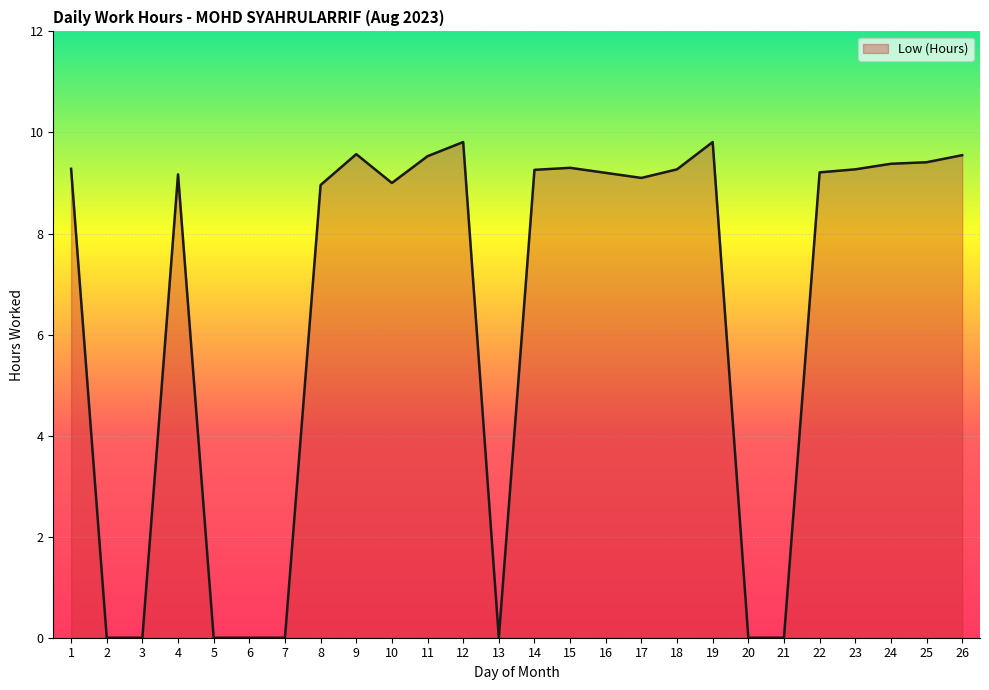

The value at 22 is 9.2. True or false?

True